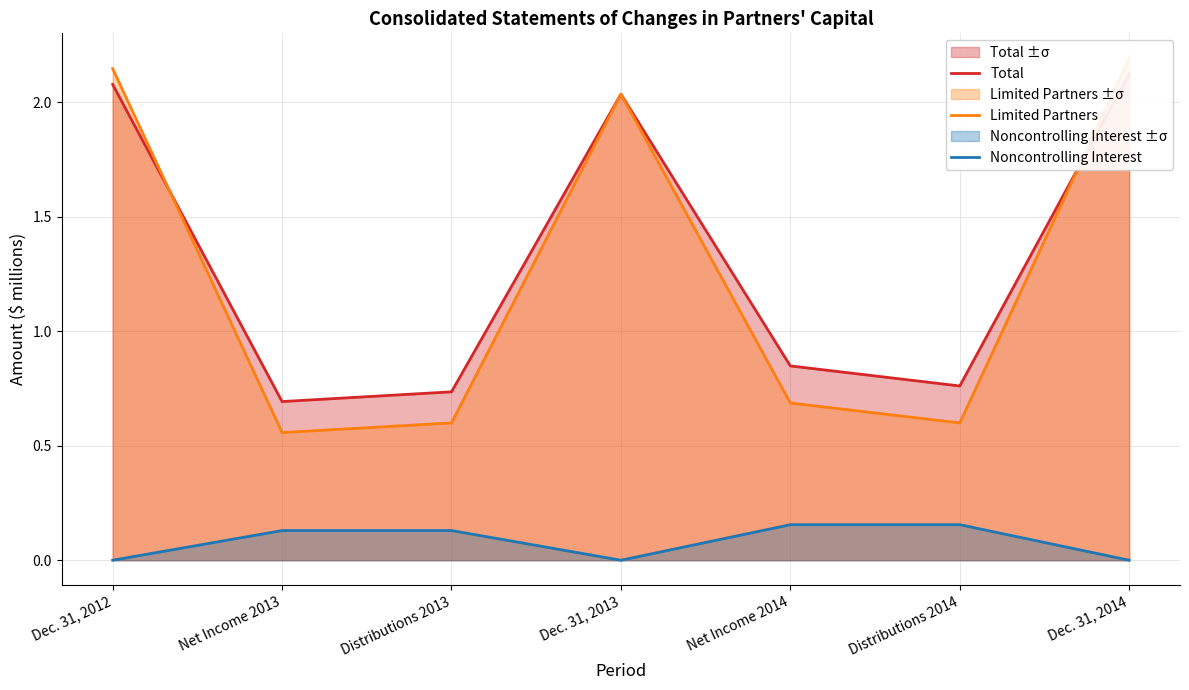

Which has a higher value, Net Income 2013 or Dec. 31, 2014?

Dec. 31, 2014